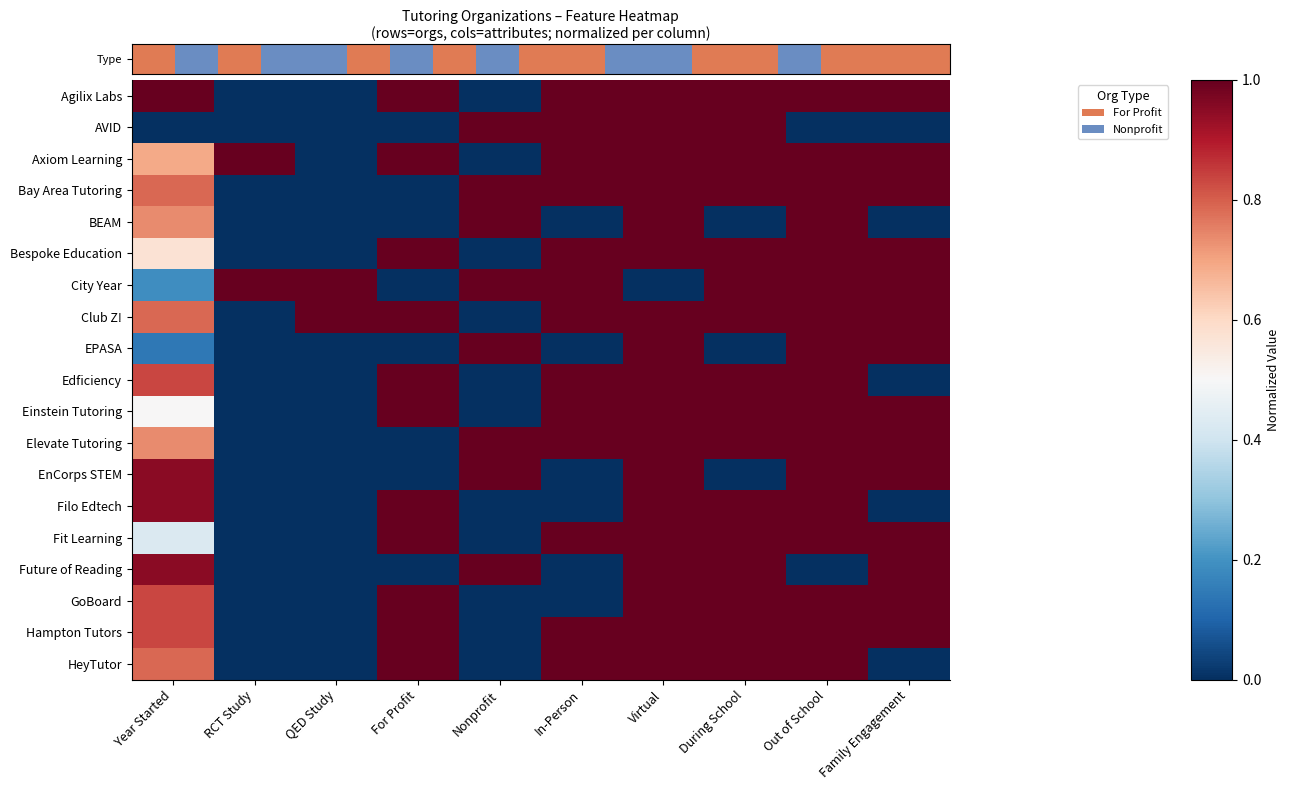

What is the spread (max minus min) of values at Nonprofit?

1.0